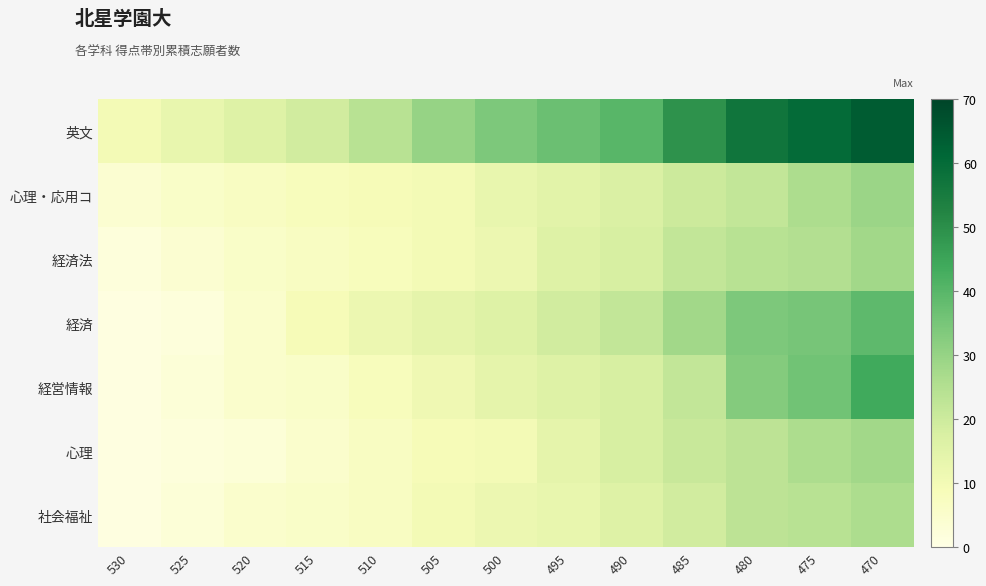

Between 520 and 495, which series saw the biggest shift?

英文